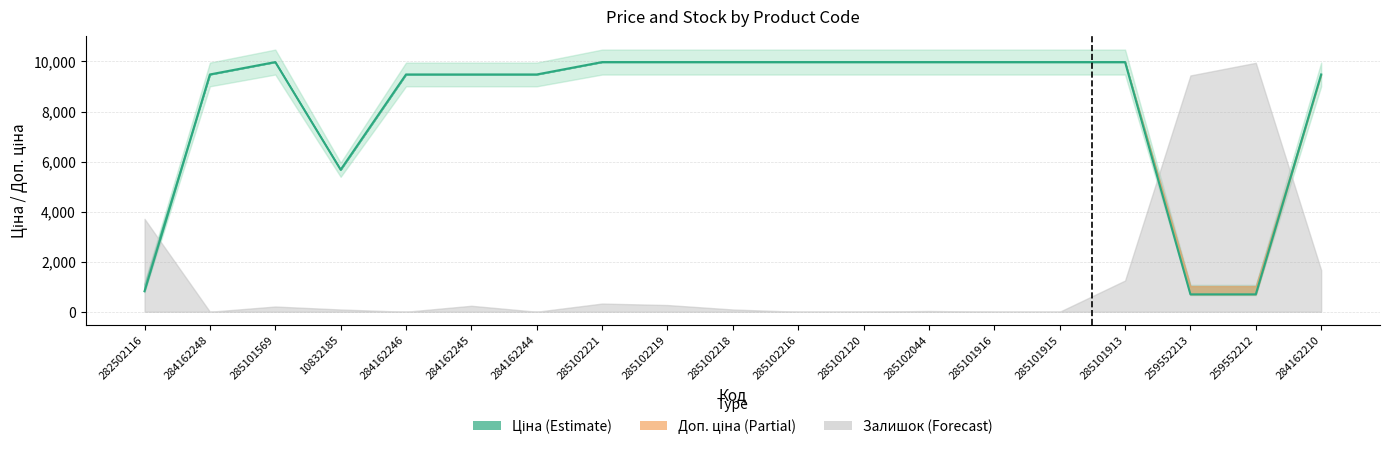

At which label does Доп. ціна first exceed 9974?

285101569